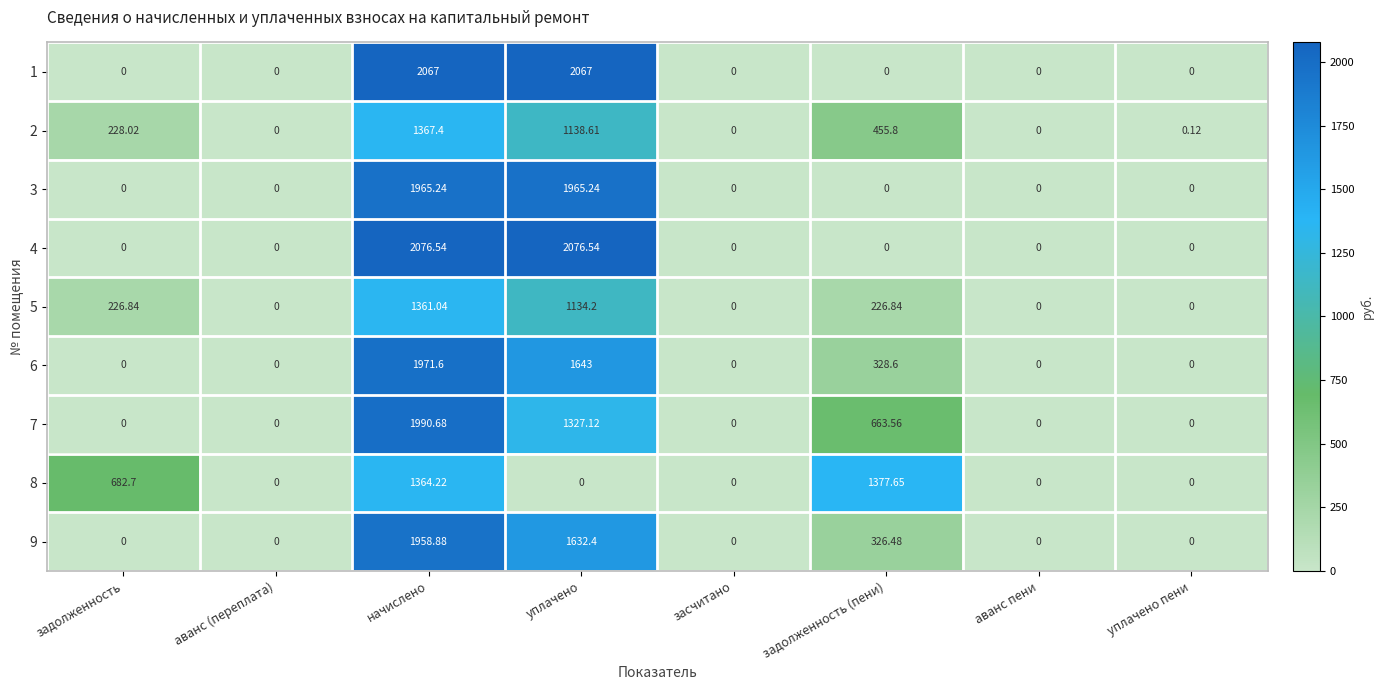

Which category has the highest value in the 6 series?

начислено